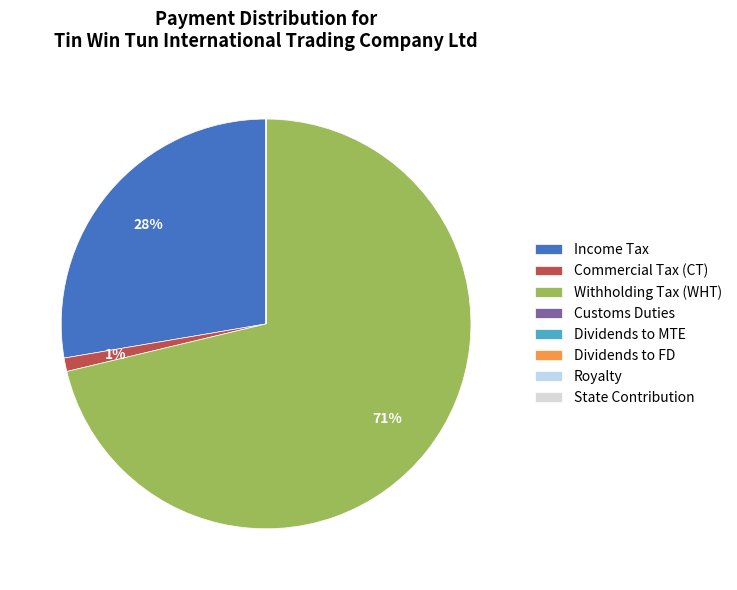

To the nearest percent, what is the average slice percentage?

13%